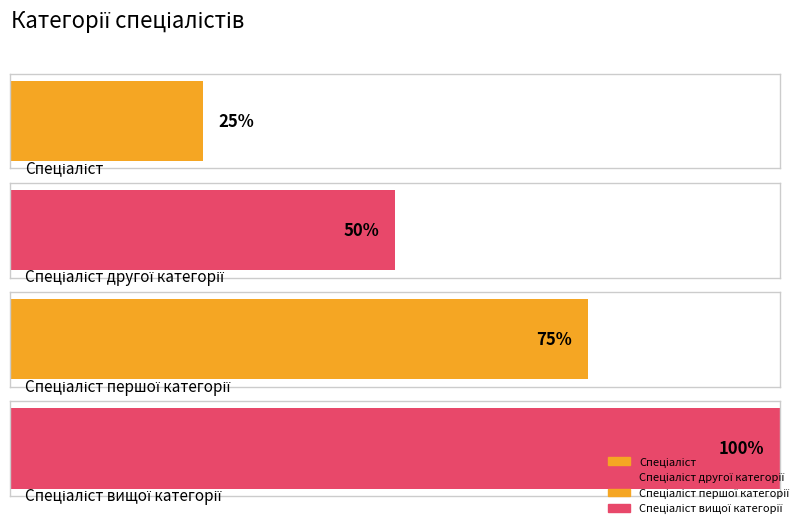

What position from the right is Спеціаліст вищої категорії?

1